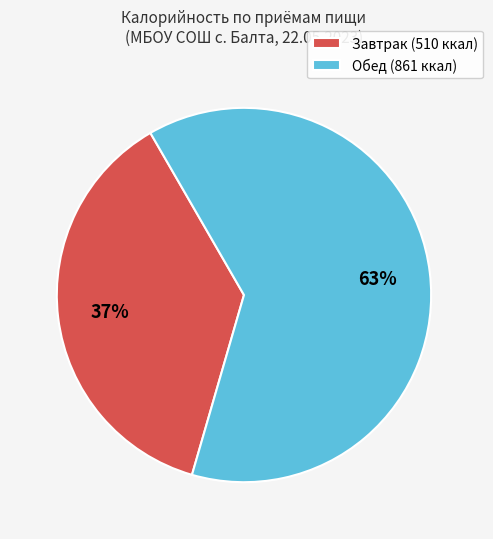

Which category has the biggest portion of the pie?

Обед